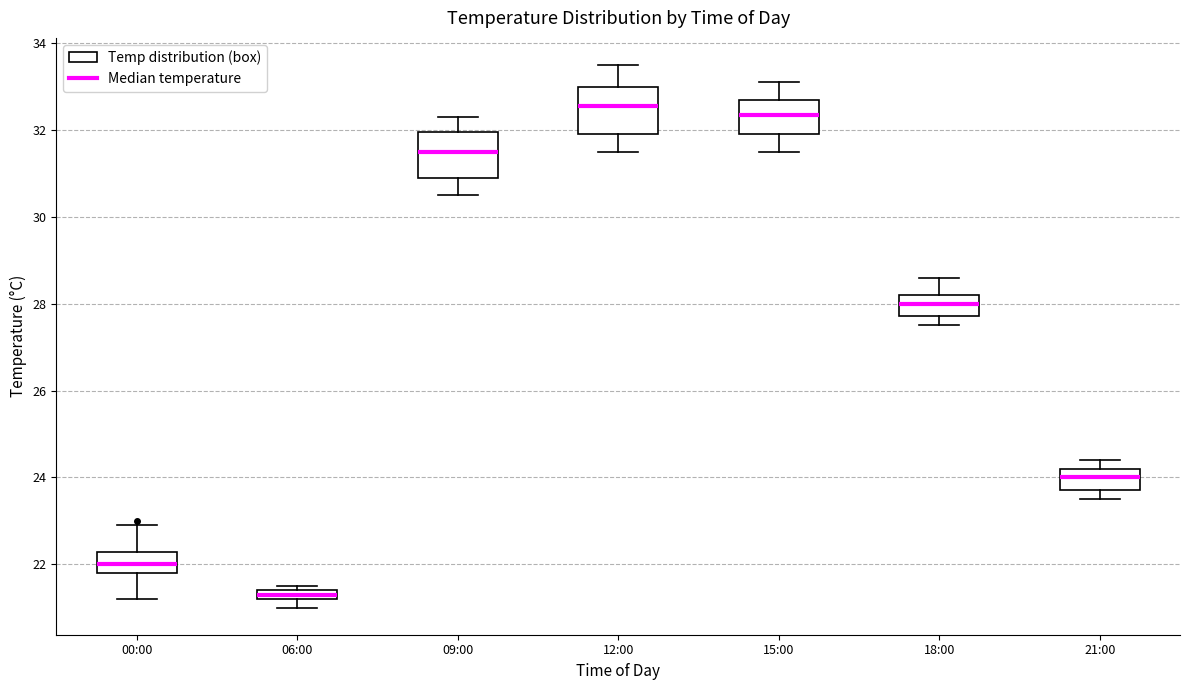

Which box's median line is the lowest?

06:00